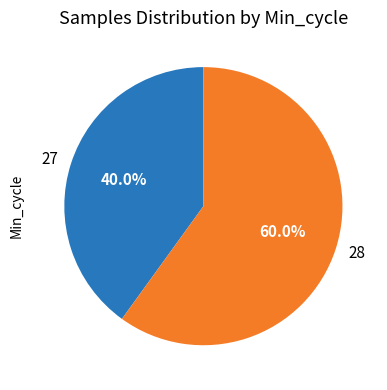

Count the number of slices in the pie.

2